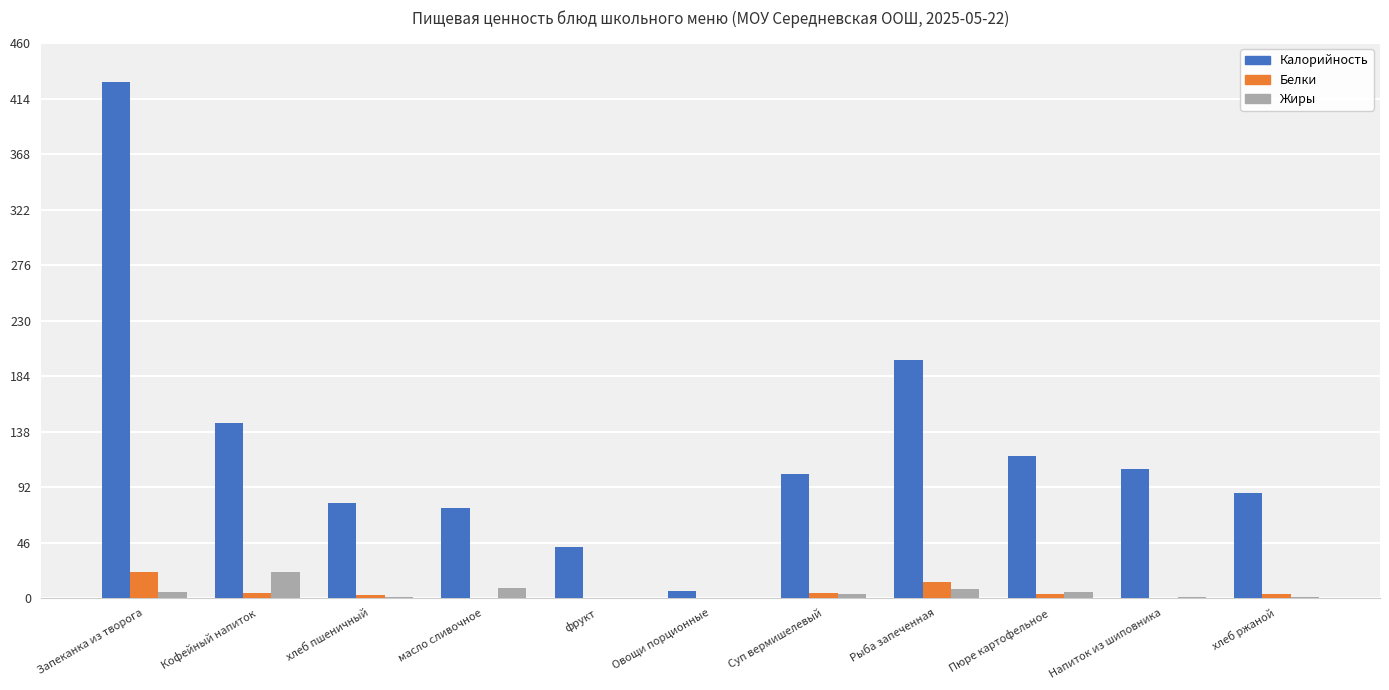

The Калорийность series shows 112.1 at масло сливочное. True or false?

False